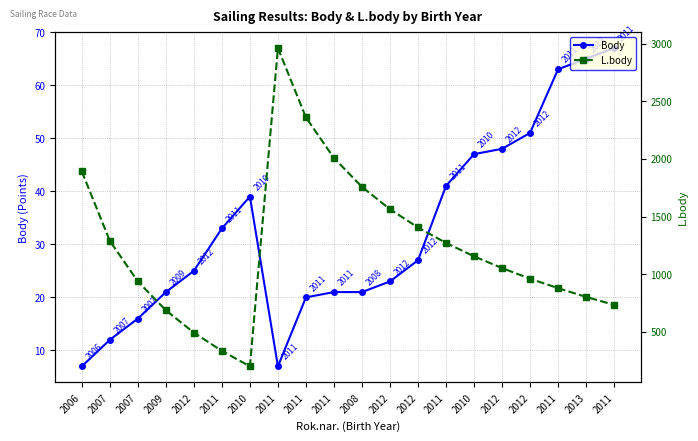

The value of L.body at 2011 is 1272. True or false?

True